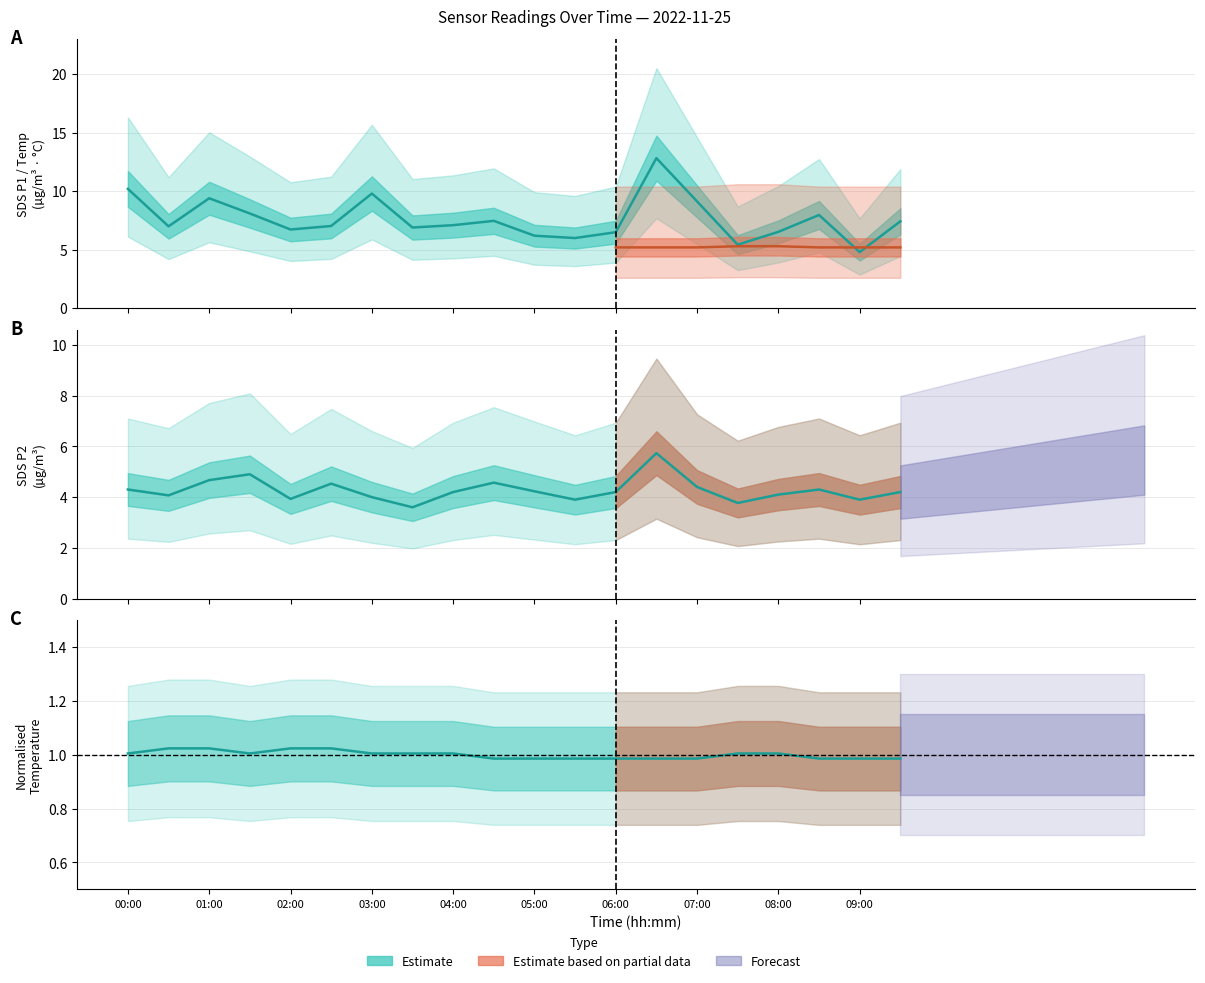

True or false: Temp and SDS_P1 cross at least once.

False